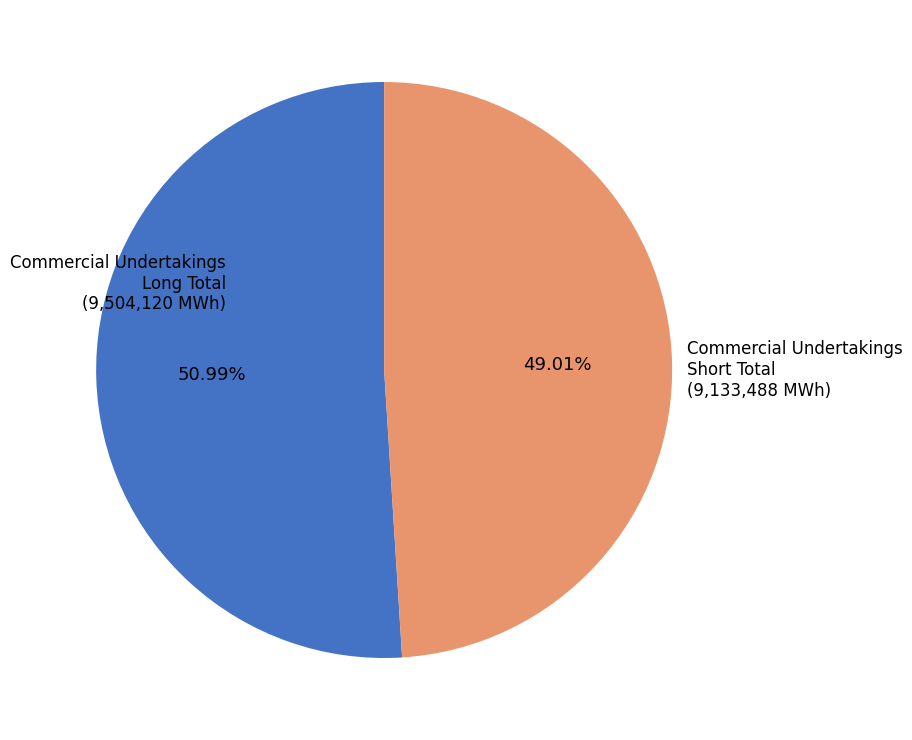

To the nearest percent, what is the difference between the largest and smallest slice percentages?

2%